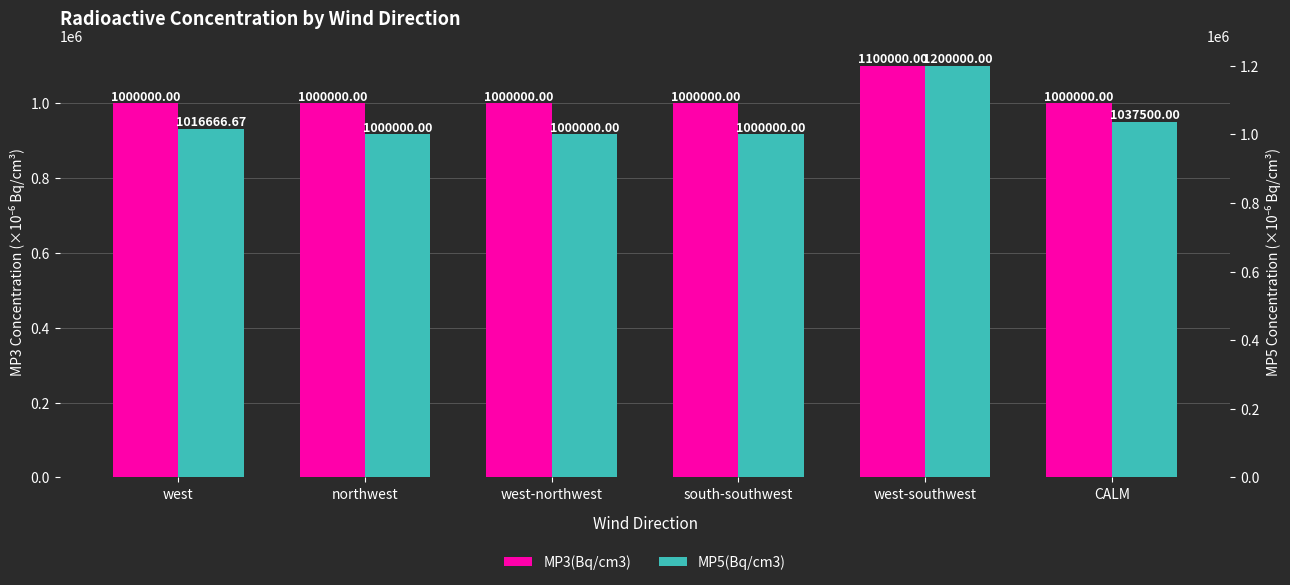

At which label does MP3(Bq/cm3) reach its minimum?

west